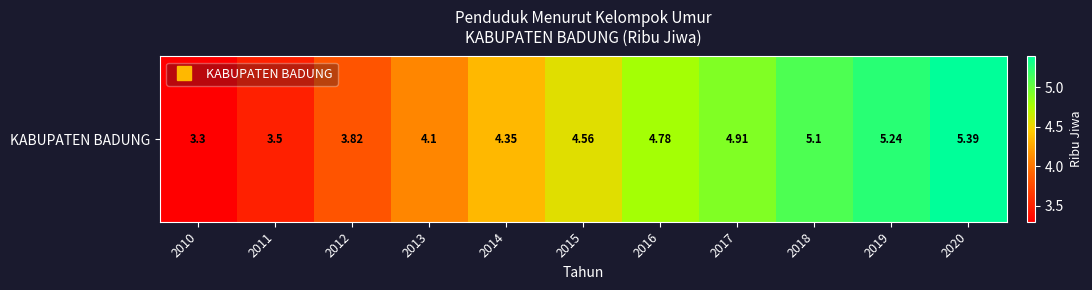

How many data points are less than 4?

3